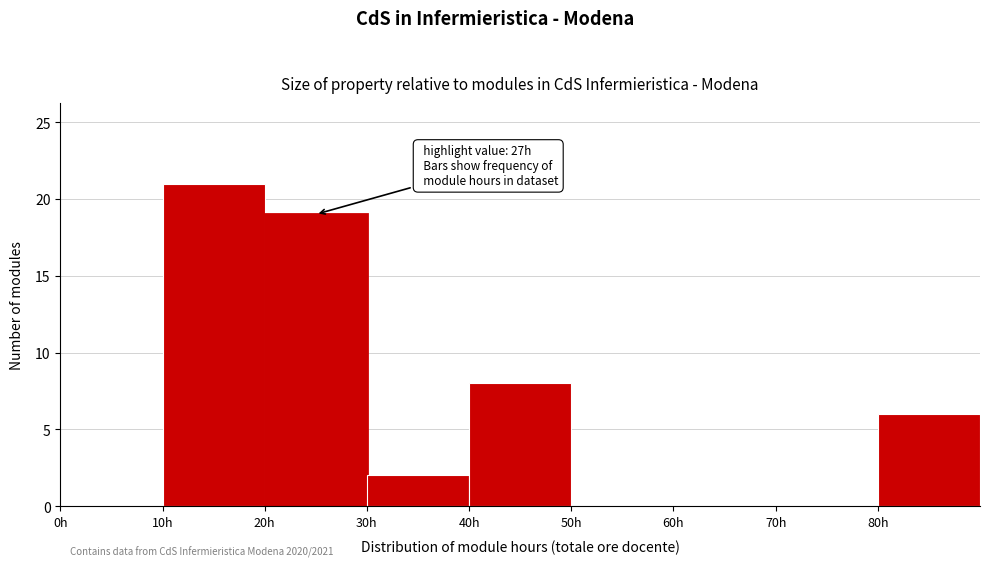

Which range on the x-axis has the tallest bar?

10 to 20